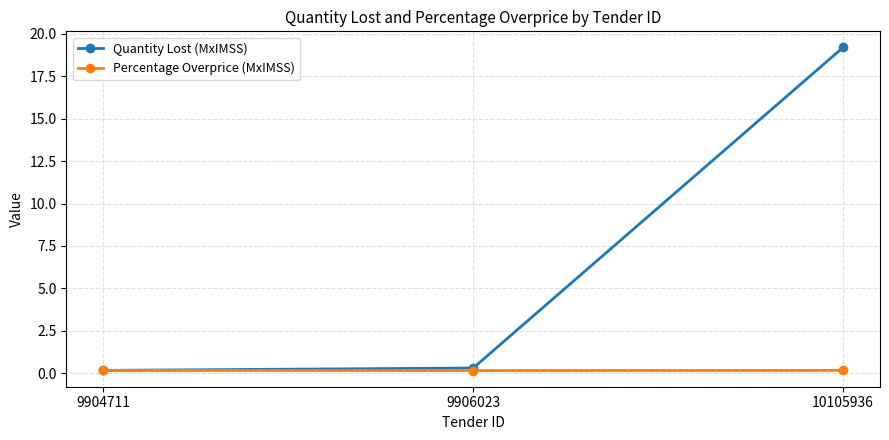

List the series in order of their overall mean, lowest first.

Percentage Overprice (MxIMSS), Quantity Lost (MxIMSS)